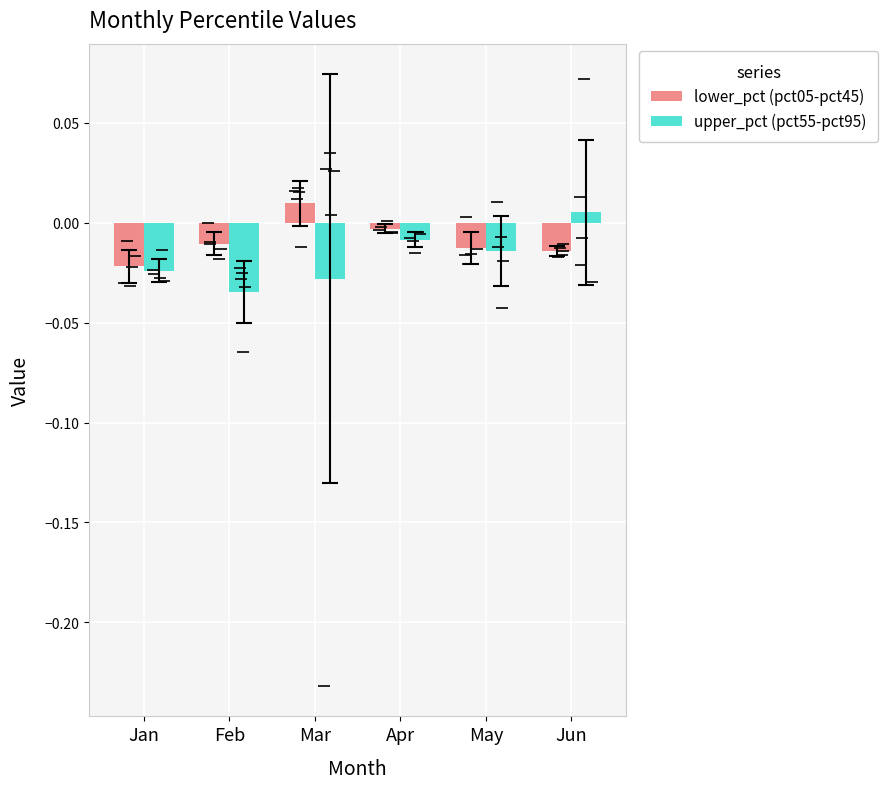

The lower_pct (pct05-pct45) series shows -0.0 at Feb. True or false?

True